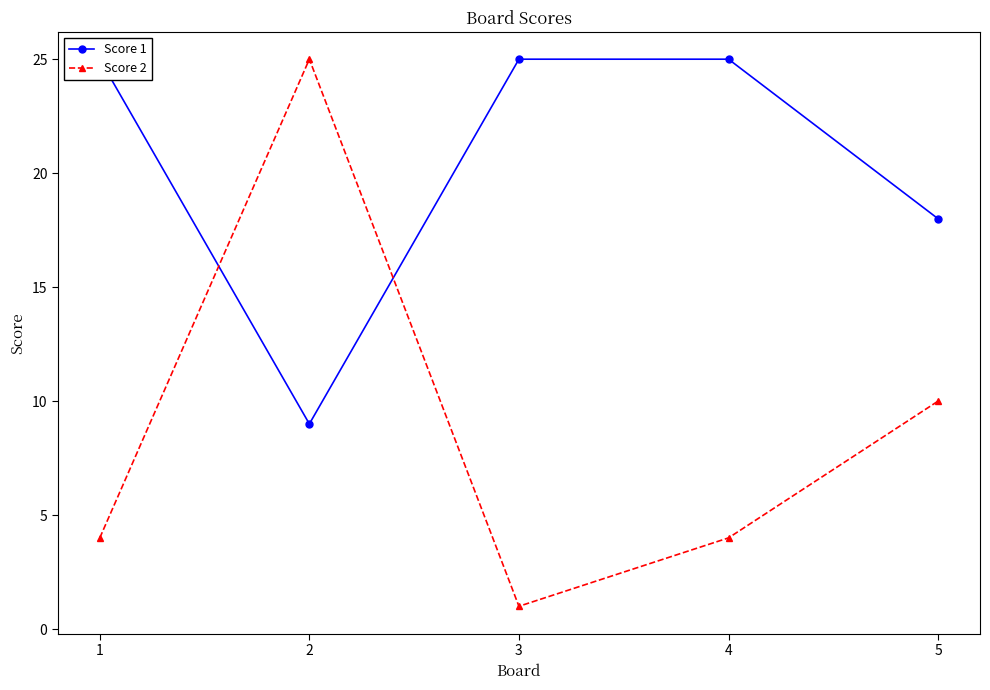

Reading left to right, list all the values displayed in this chart.

Score 1: 1=25	2=9	3=25	4=25	5=18
Score 2: 1=4	2=25	3=1	4=4	5=10